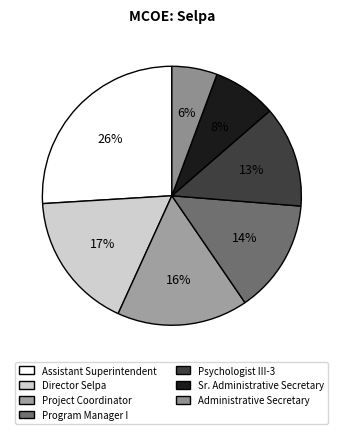

What is the change in value from Project Coordinator to Administrative Secretary?

-93404